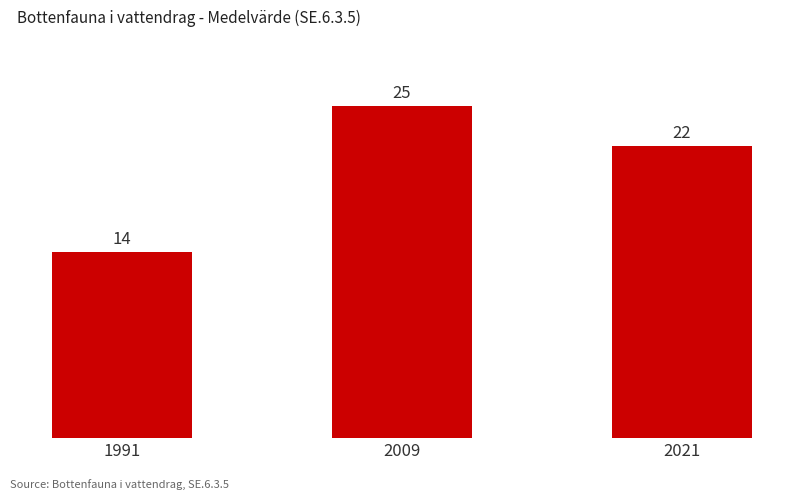

List the labels in order of value, largest first.

2009, 2021, 1991